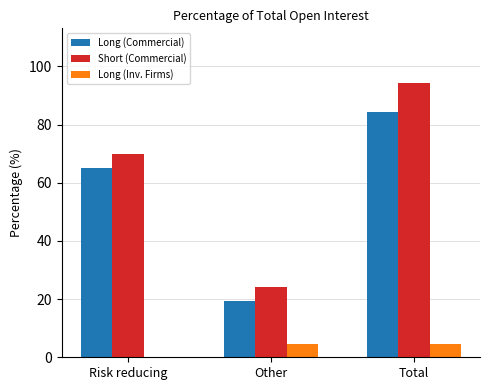

What is the total value across all series at Other?

48.1